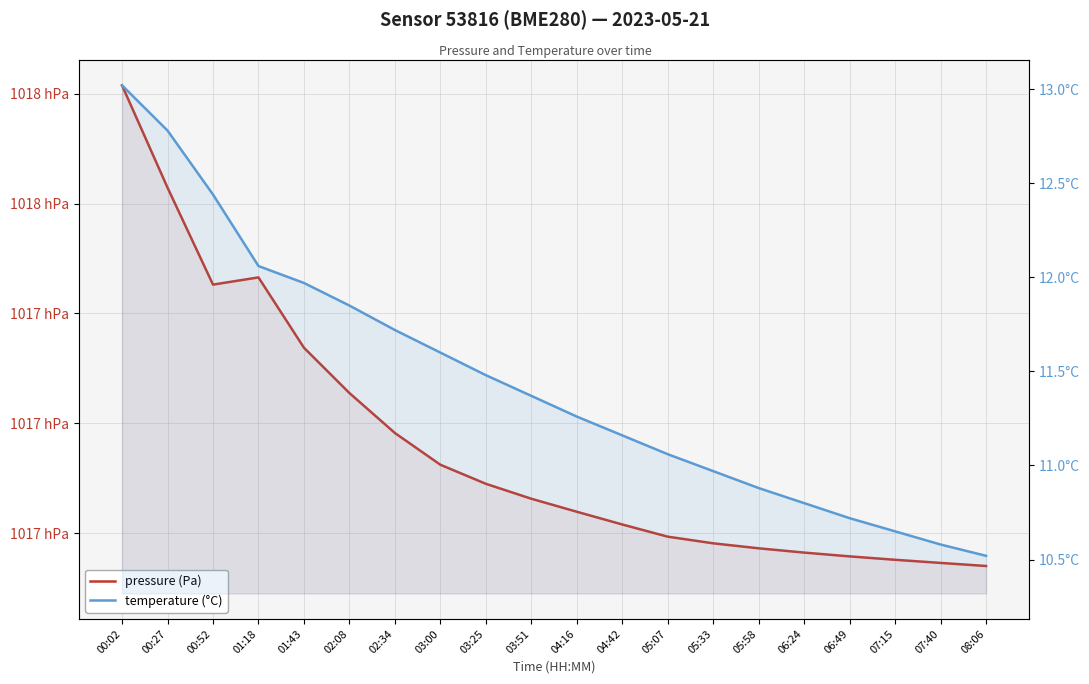

True or false: temperature (°C) has more than 2 points higher than both neighbors.

False